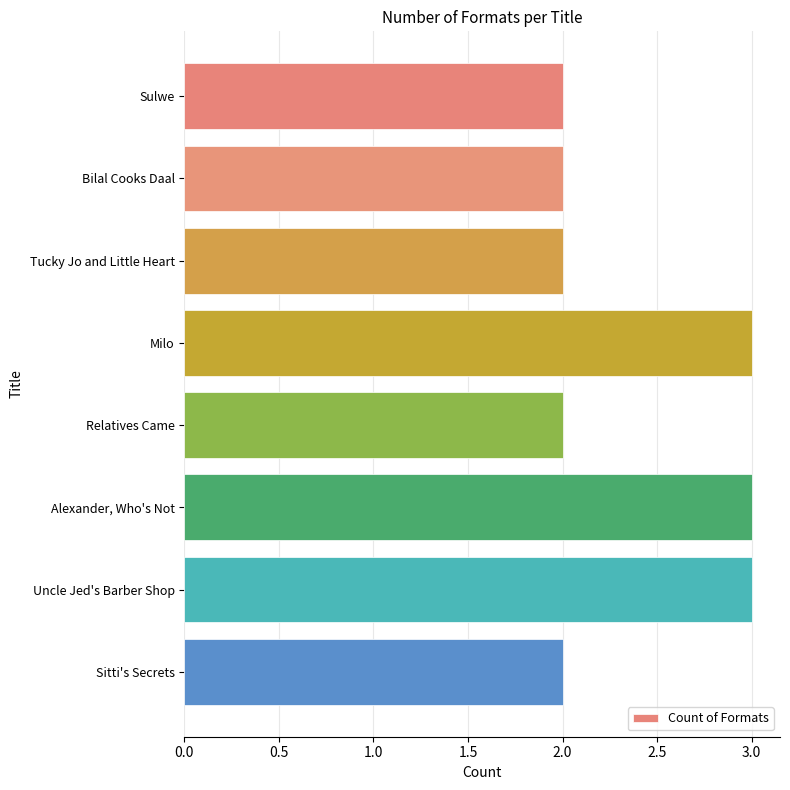

What is the difference between the maximum and minimum values?

1